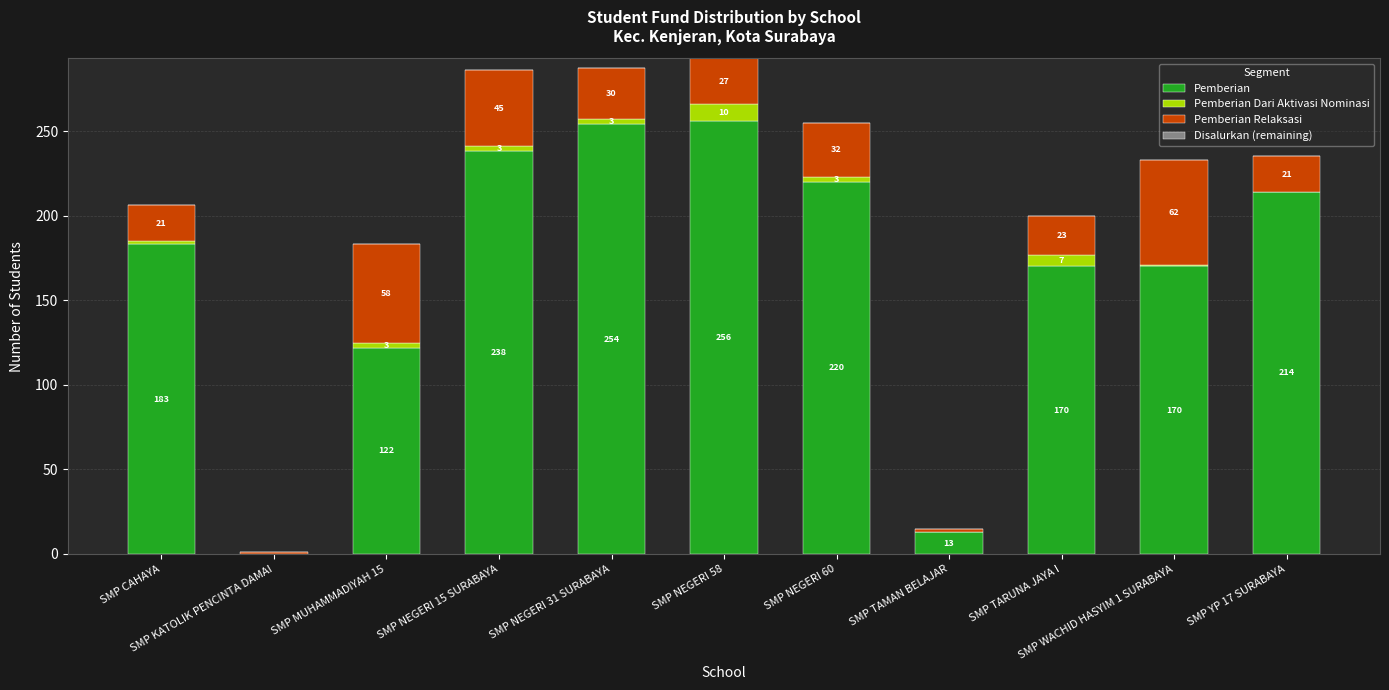

How many data points does each series have?

11